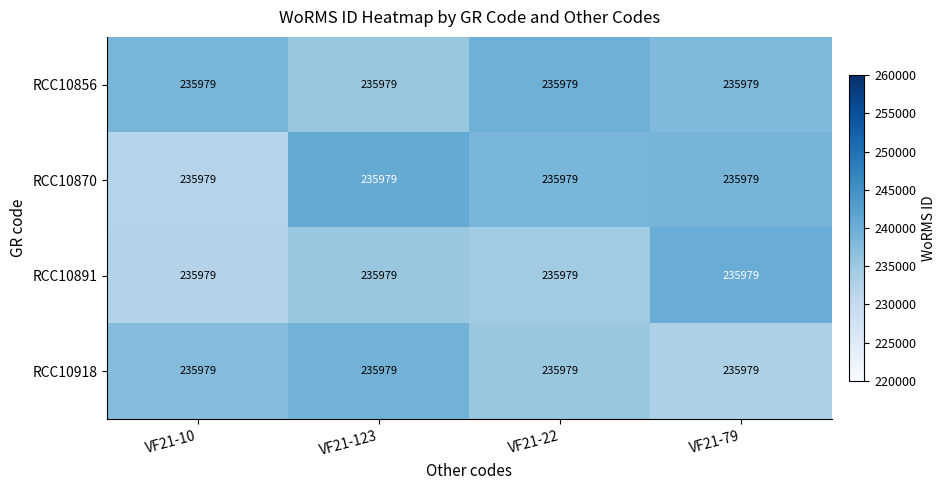

Rank the categories by RCC10918 value from highest to lowest.

VF21-123, VF21-10, VF21-22, VF21-79